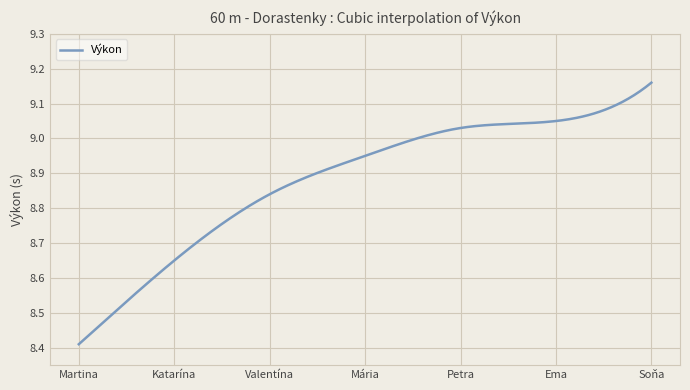

Reading left to right, transcribe all the data shown in this chart.

8.4	8.7	8.8	8.9	9.0	9.1	9.2